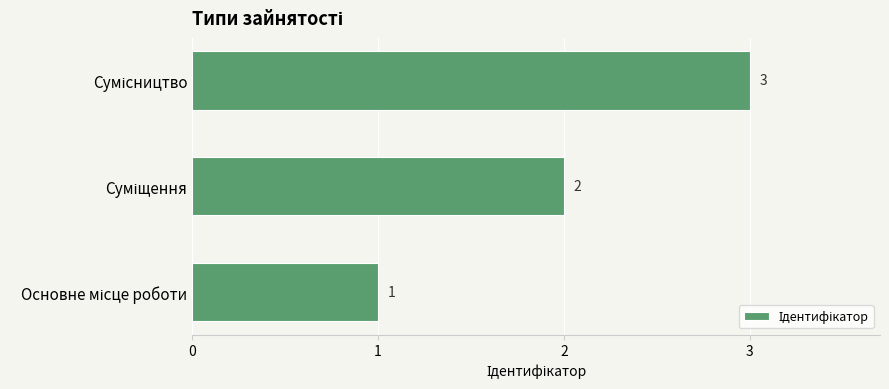

How many values are between 1 and 3?

3